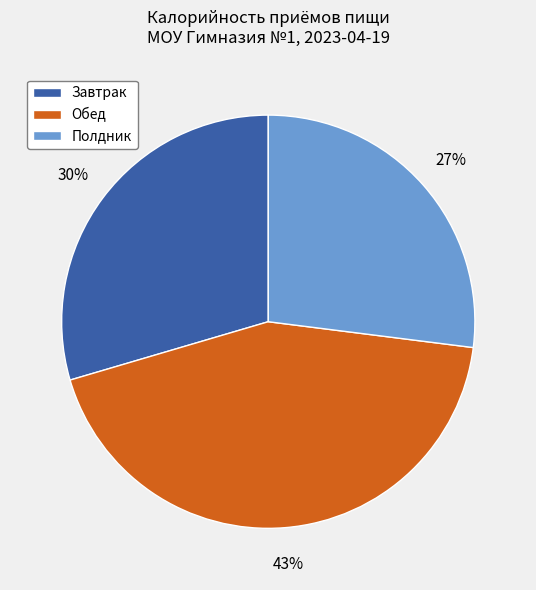

To the nearest percent, what is the combined percentage of Полдник and Обед?

70%